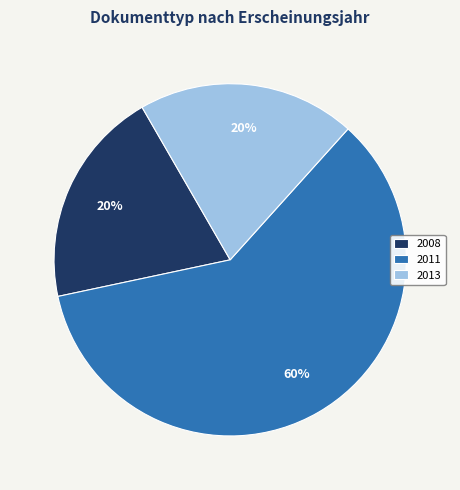

Is there any slice that represents more than half of the pie?

Yes